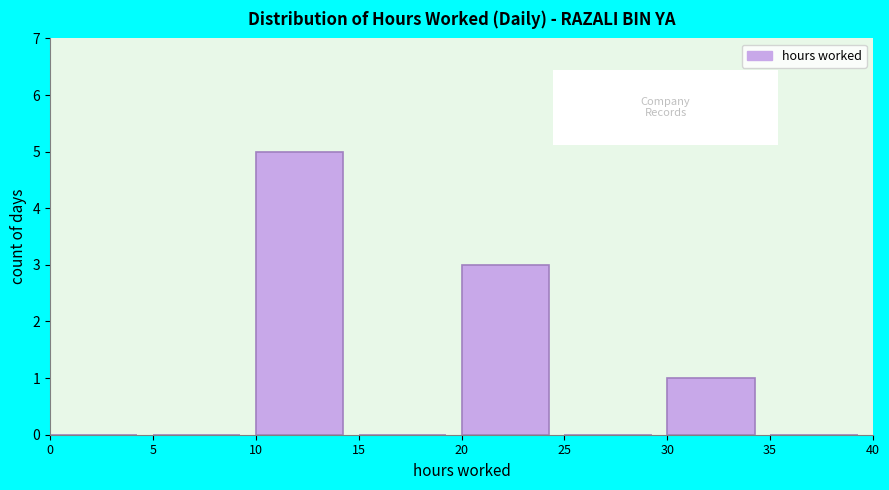

Which range on the x-axis has the tallest bar?

10 to 15